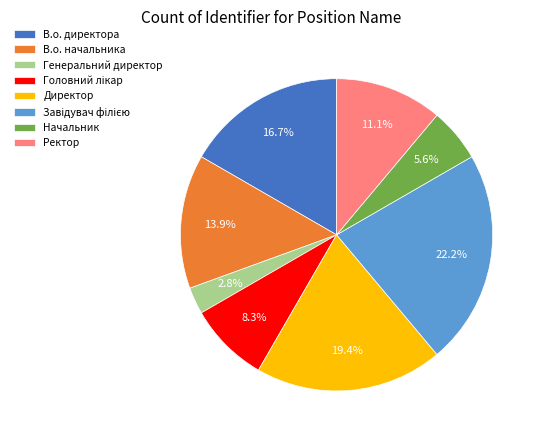

To the nearest percent, what is the combined percentage of Директор and Начальник?

25%